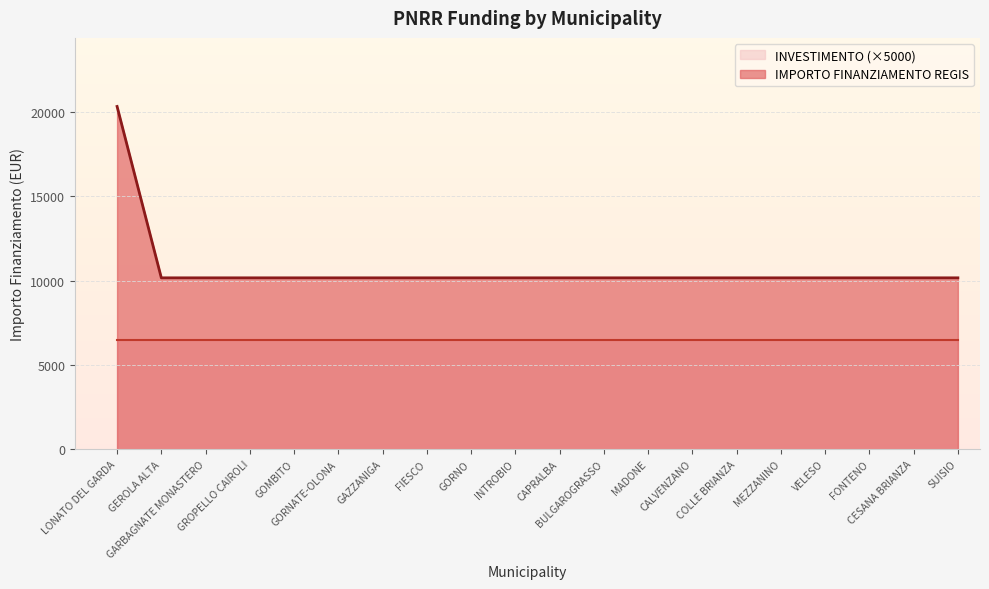

Which series has the widest spread of values?

IMPORTO FINANZIAMENTO REGIS